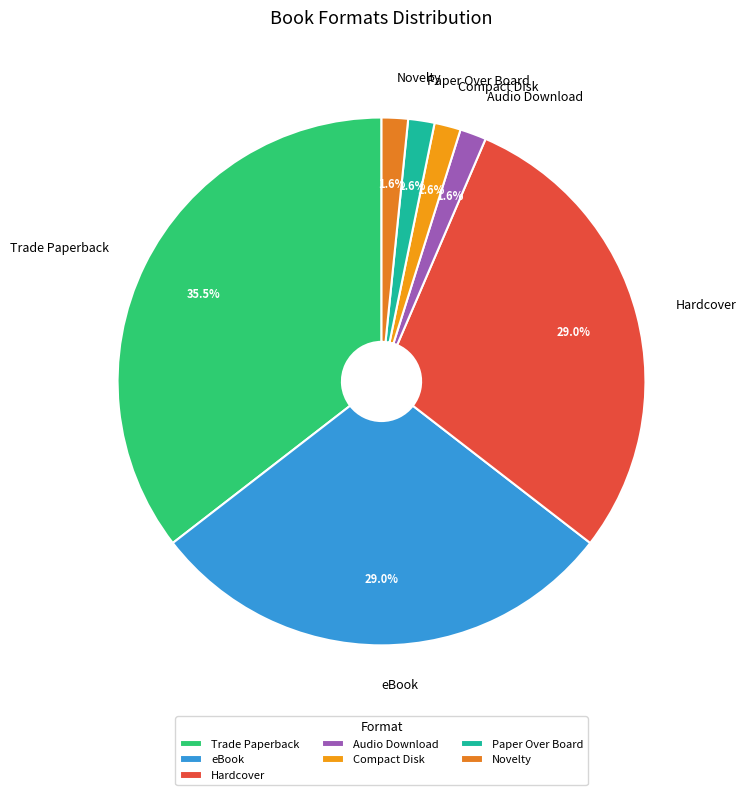

How many slices are in this pie chart?

7